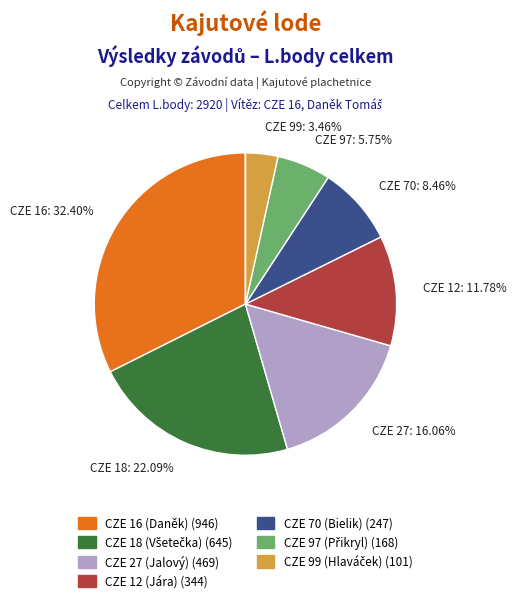

Is there any slice that represents more than half of the pie?

No